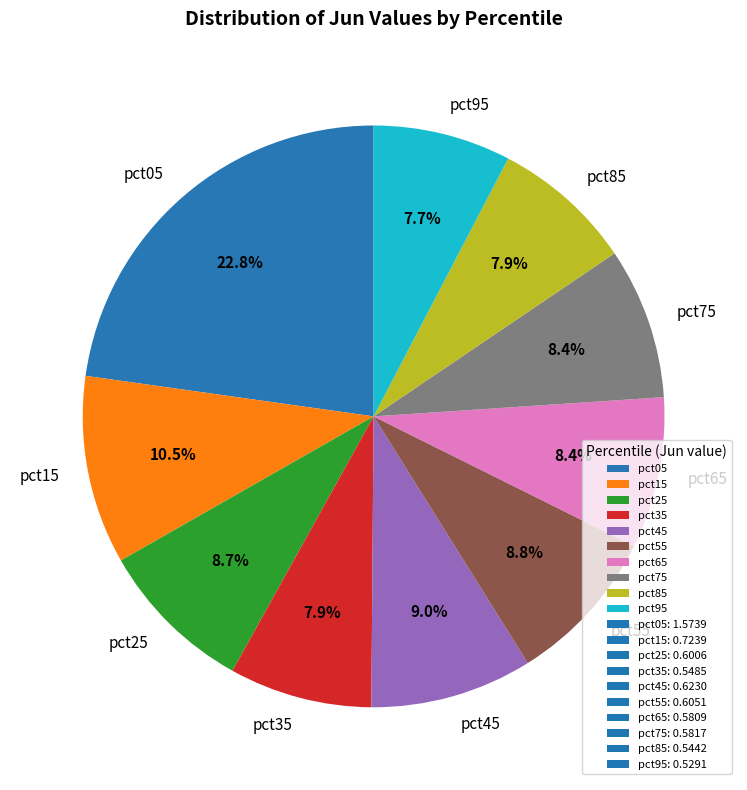

Combined, what portion of the pie is pct05 and pct65?

31.2%